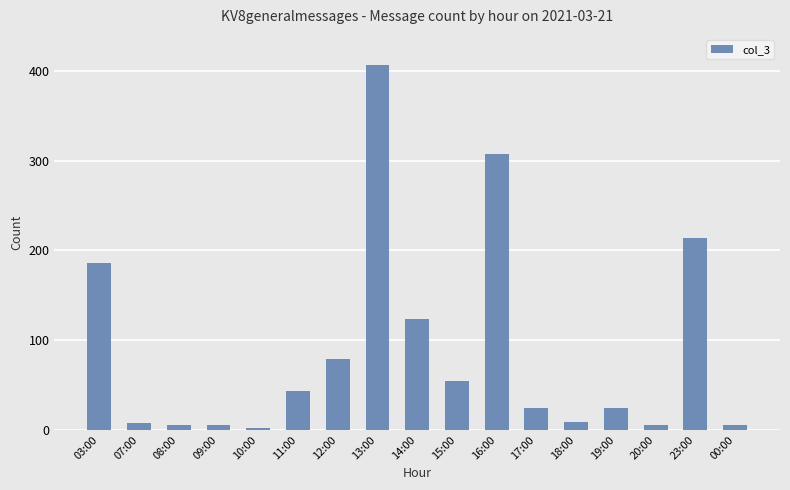

Where is the data nearest to the value 204?

23:00